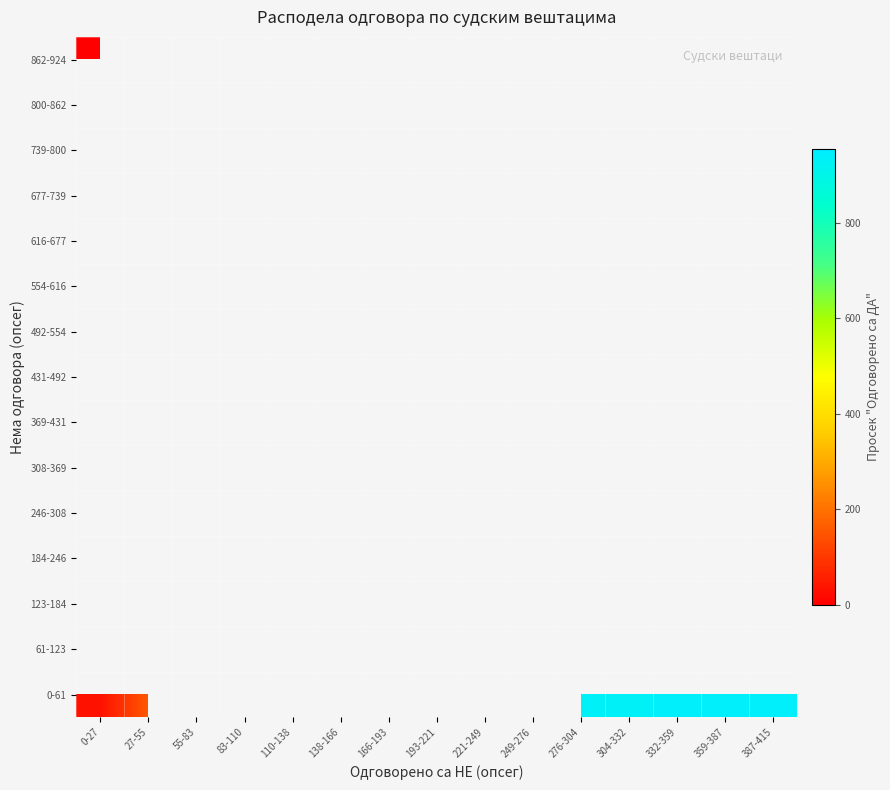

Which series has the widest spread of values?

0-61